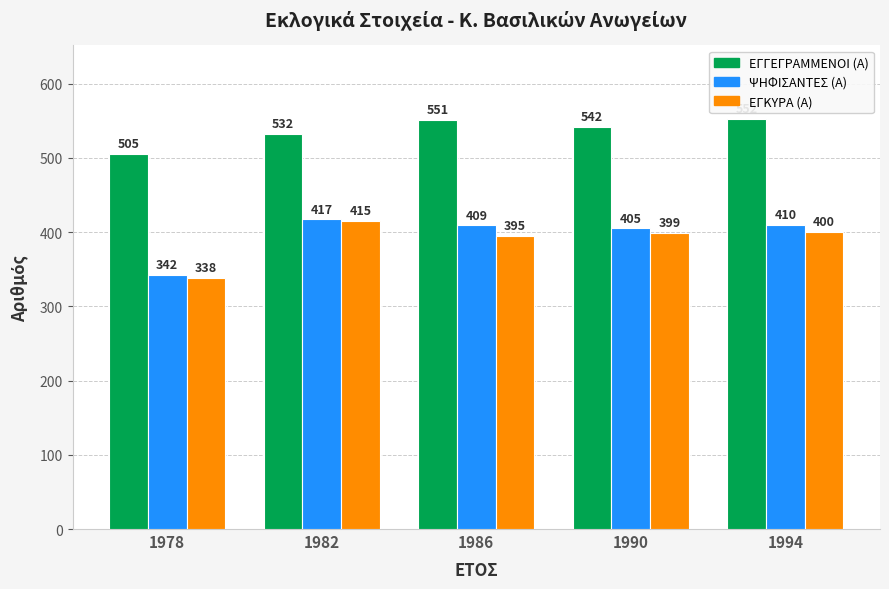

Which label corresponds to the largest value in the chart?

1994